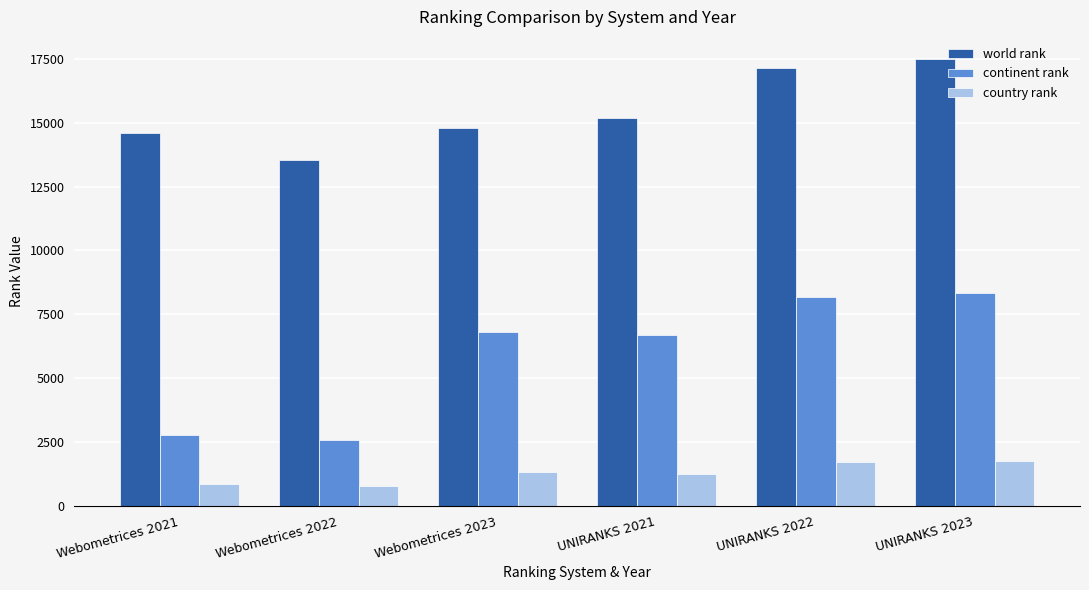

How many bars are there in total?

18